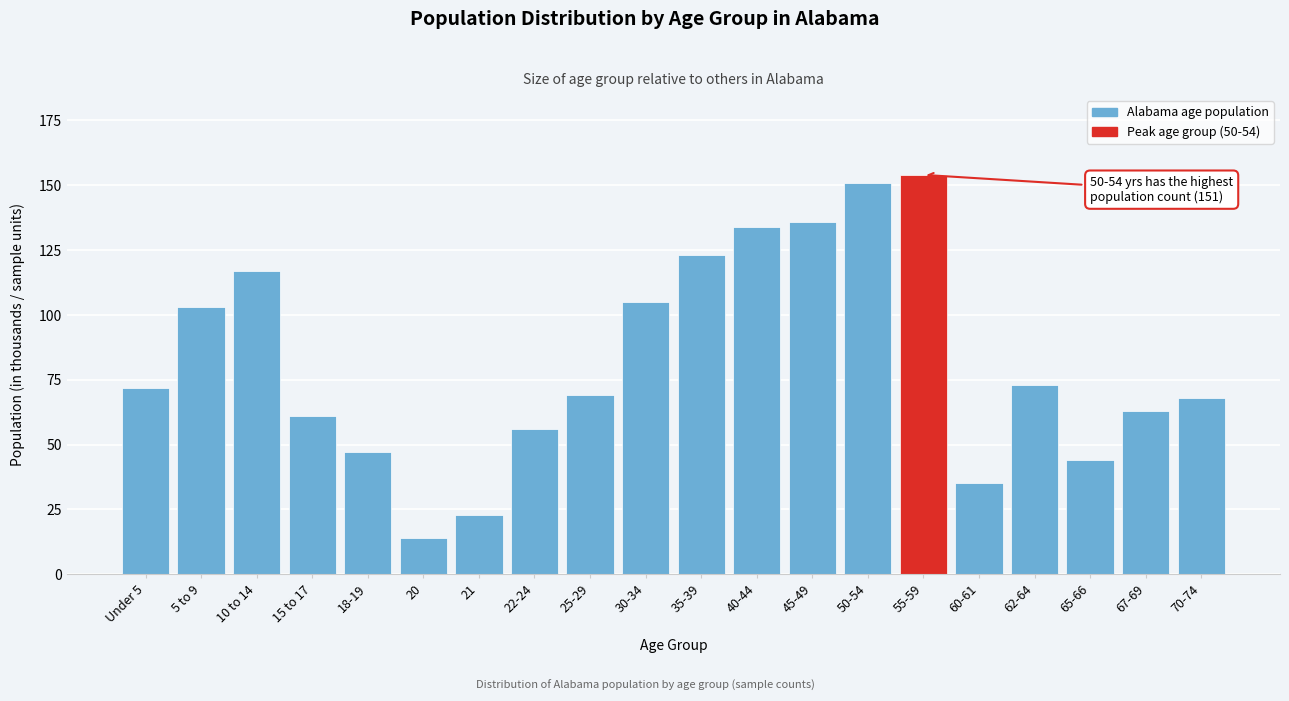

Reading left to right, extract all data points from this chart.

72	103	117	61	47	14	23	56	69	105	123	134	136	151	154	35	73	44	63	68